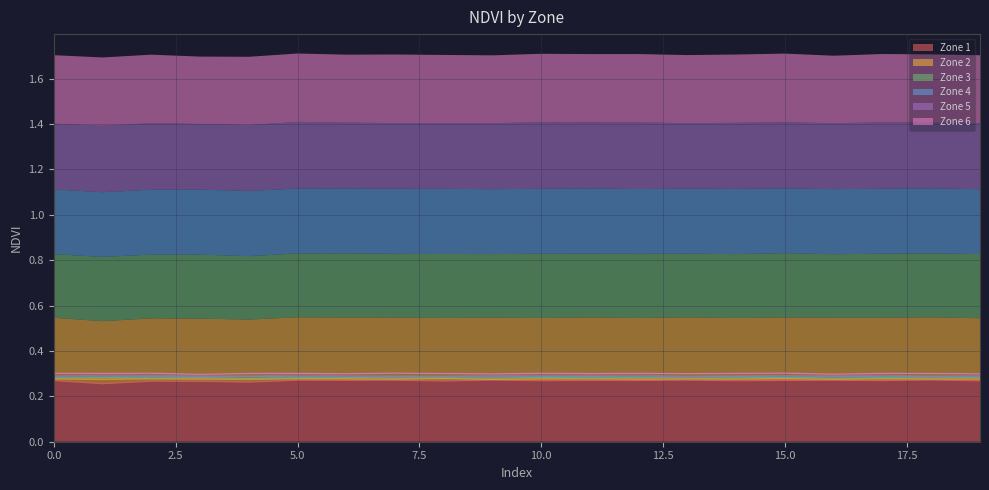

The Zone 4 series shows 0.3 at 15. True or false?

True